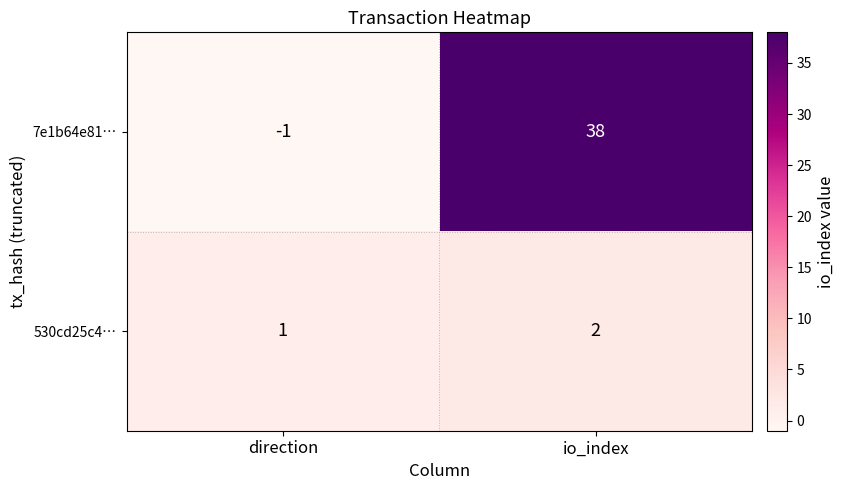

At which category does the chart reach its peak across all series?

io_index